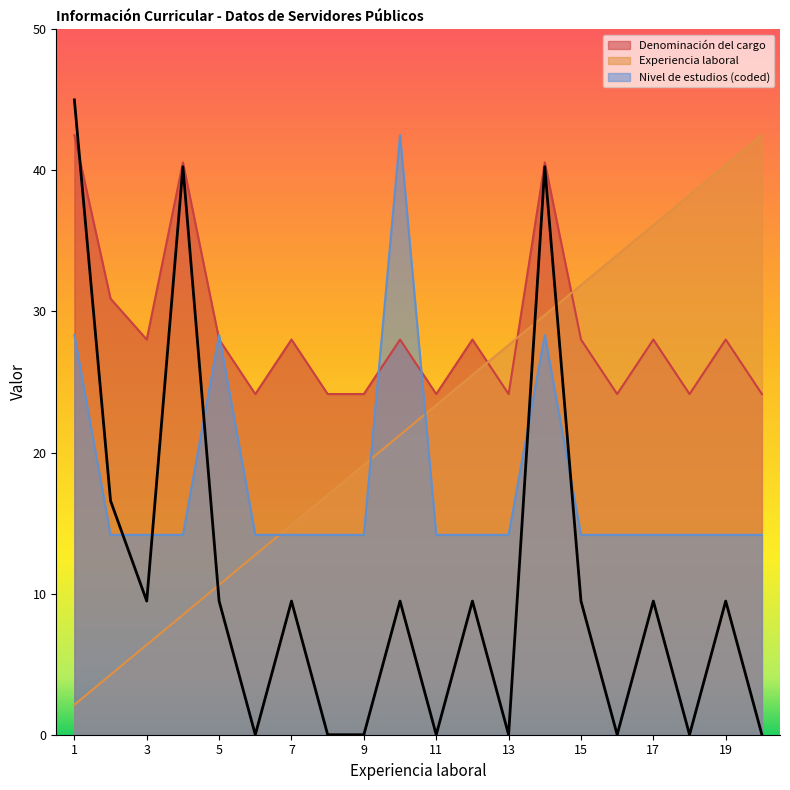

How many data points in Denominación del cargo are above 28?

12